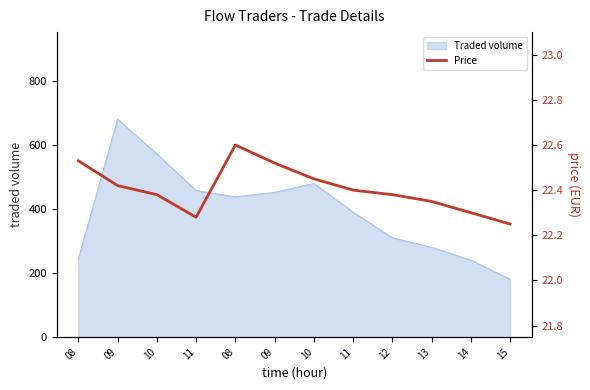

How many points are lower than both their immediate neighbors (excluding endpoints)?

1